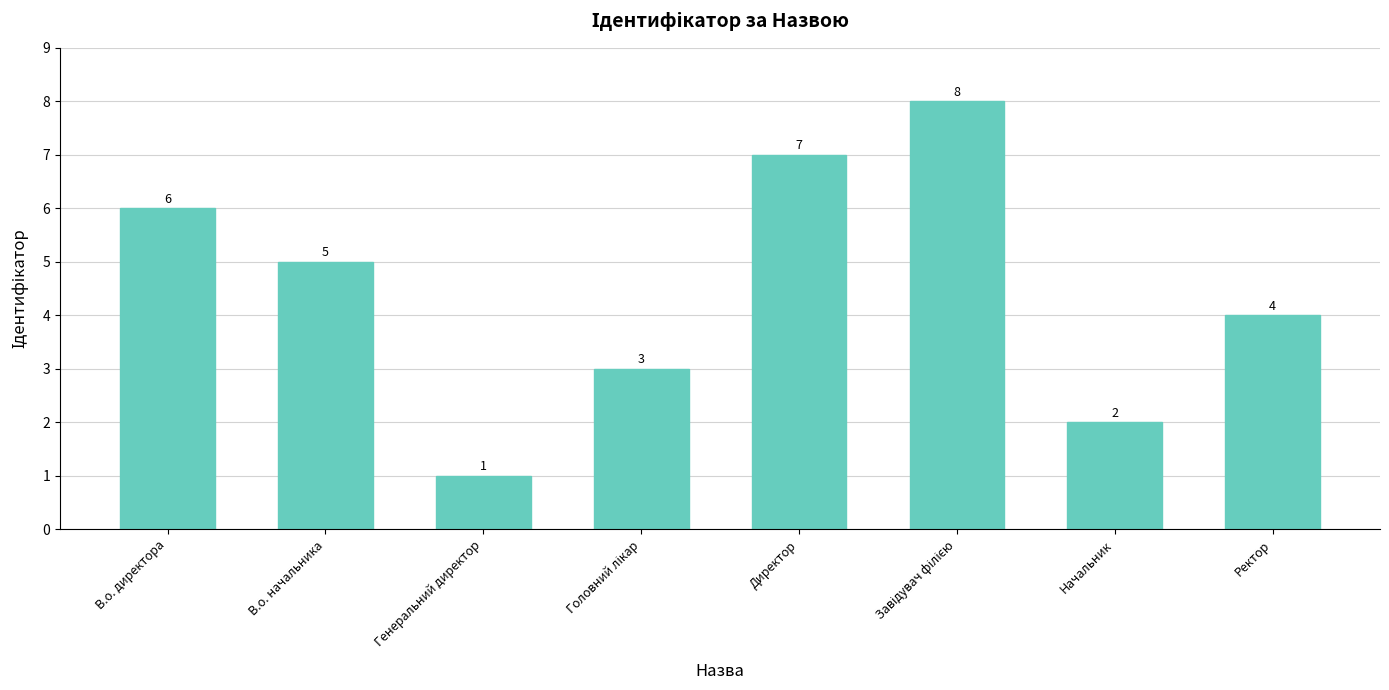

What is the difference between the maximum and minimum values?

7